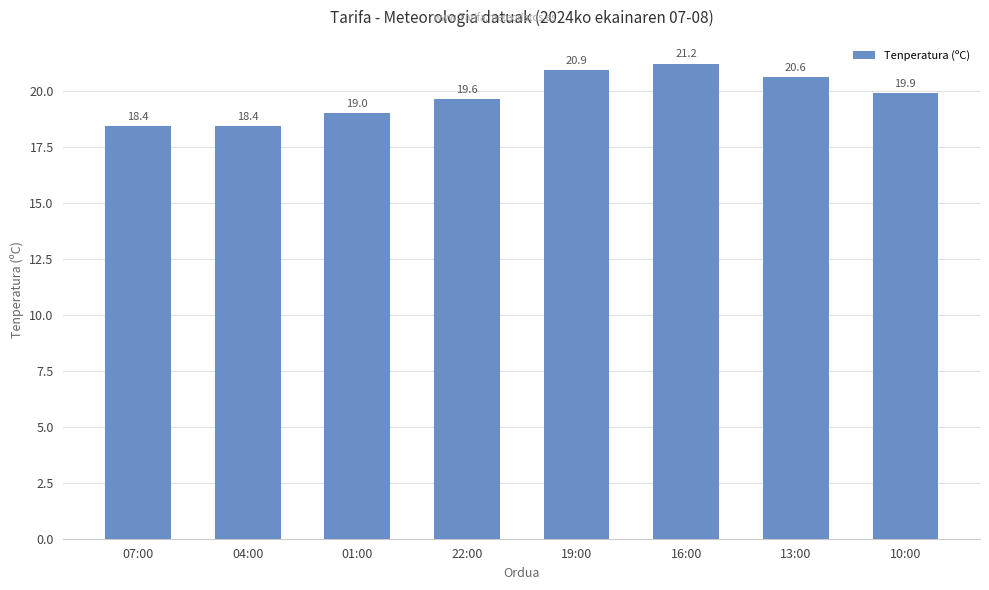

Reading right to left, list all the values displayed in this chart.

19.9	20.6	21.2	20.9	19.6	19.0	18.4	18.4